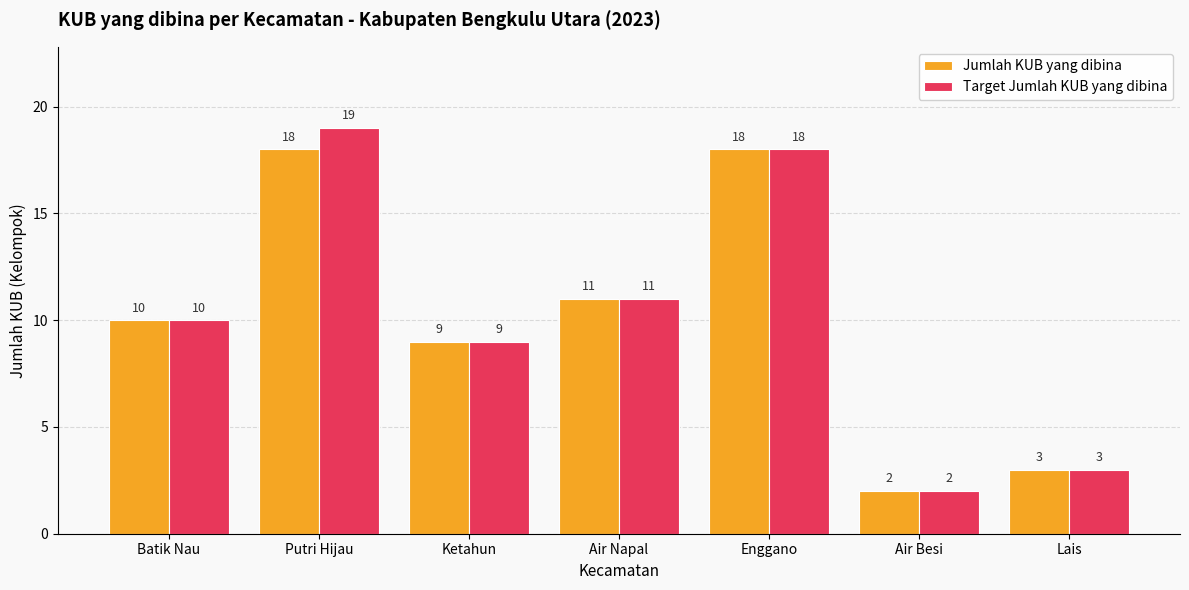

The value of Jumlah KUB yang dibina at Enggano is 30. True or false?

False